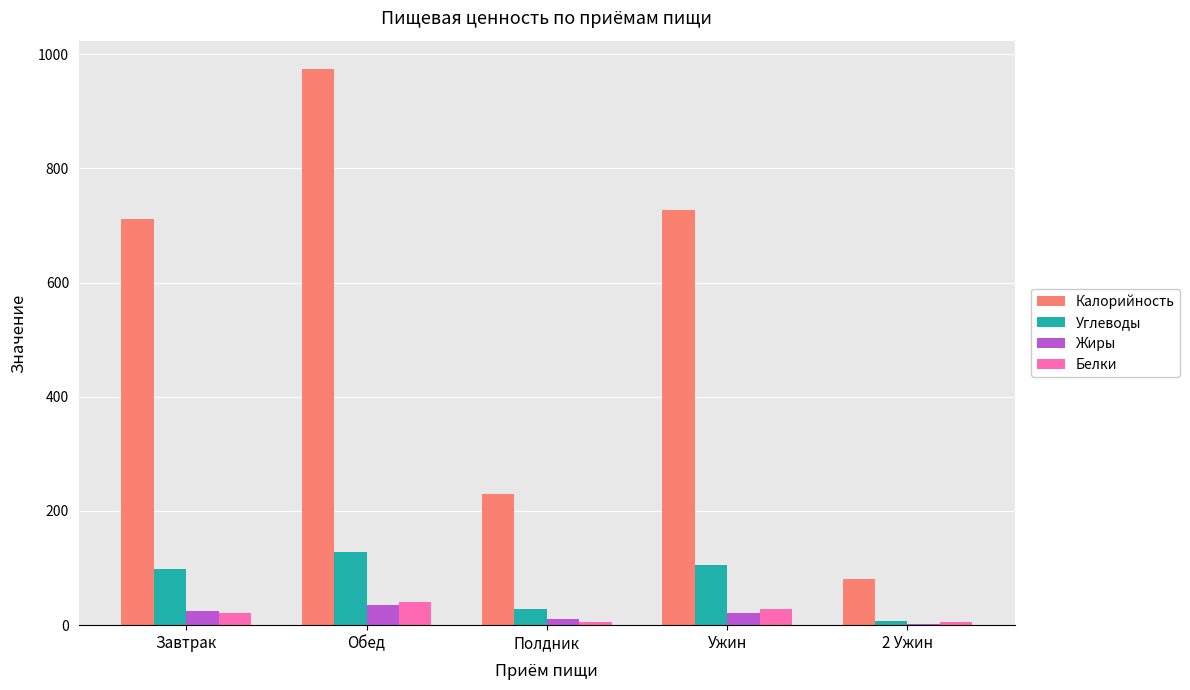

The Углеводы series shows 128.0 at Обед. True or false?

True